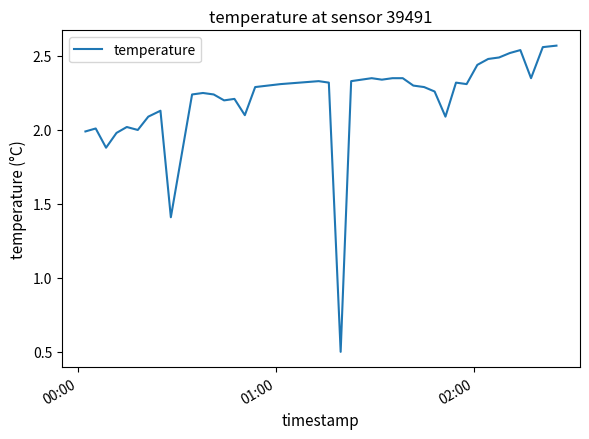

What is the minimum value shown in the chart?

0.5